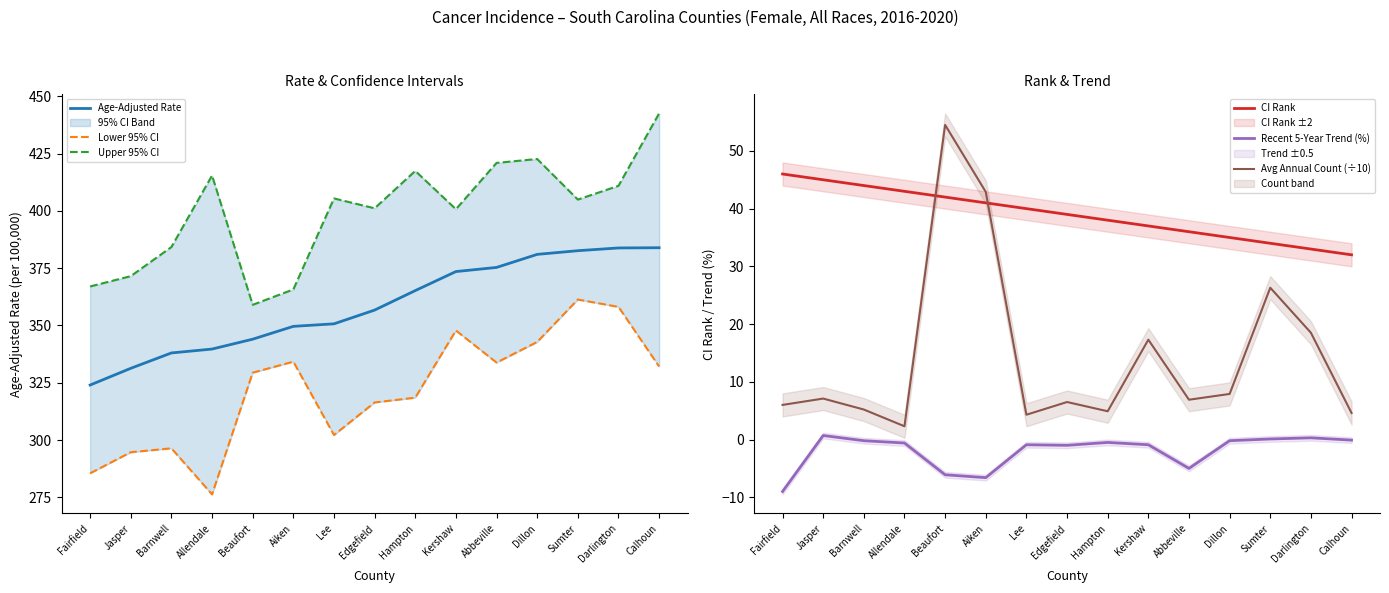

What is the difference between the maximum and minimum values in the Upper 95% CI series?

83.5